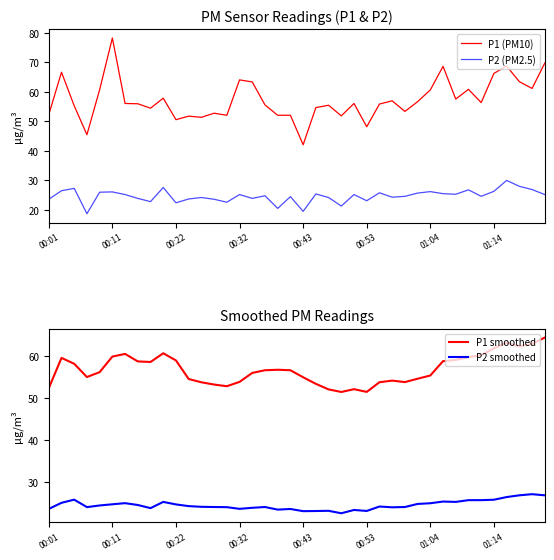

What is the minimum value shown in the chart?

18.7